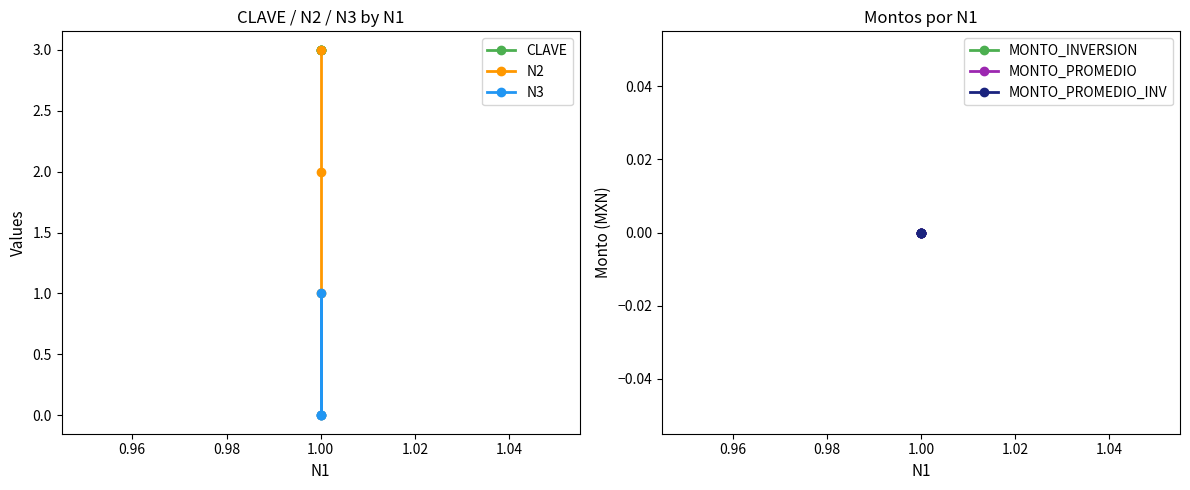

Reading right to left, what are all the values shown in this chart?

CLAVE: 3	3	3	3
N2: 3	2	1	0
N3: 0	1	0	0
MONTO_INVERSION: 0	0	0	0
MONTO_PROMEDIO: 0	0	0	0
MONTO_PROMEDIO_INV: 0	0	0	0